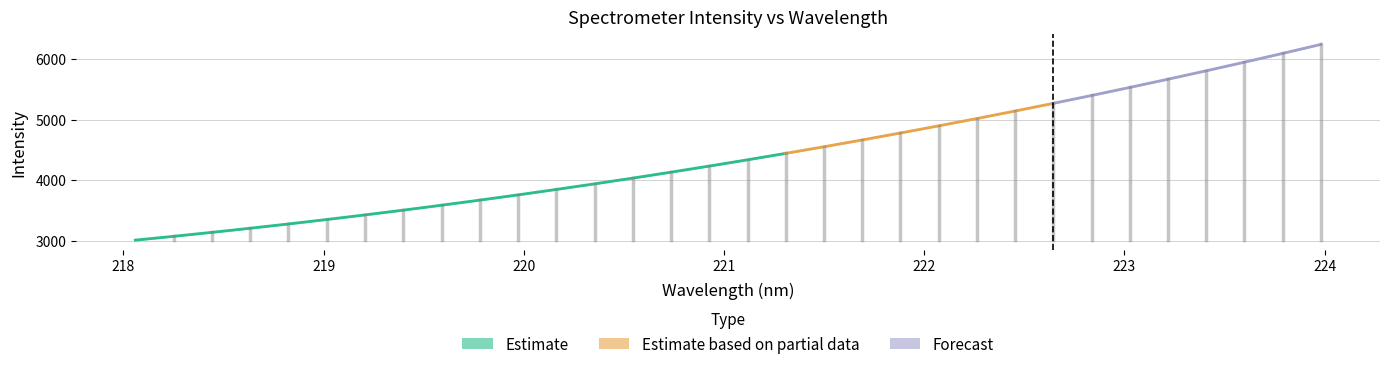

Reading left to right, transcribe all the data shown in this chart.

3006.0	3070.2	3134.8	3205.8	3272.8	3347.0	3425.3	3504.5	3584.8	3668.4	3754.9	3846.0	3938.2	4035.3	4130.2	4229.8	4337.8	4446.7	4551.2	4658.2	4777.1	4896.4	5018.3	5144.4	5272.1	5404.1	5537.0	5668.4	5807.7	5949.4	6095.5	6244.5